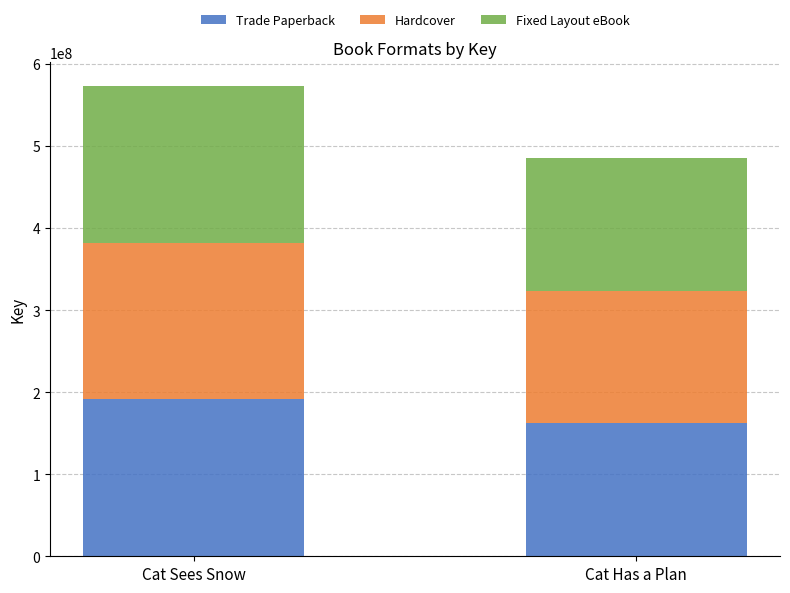

Count the number of categories in the chart.

2